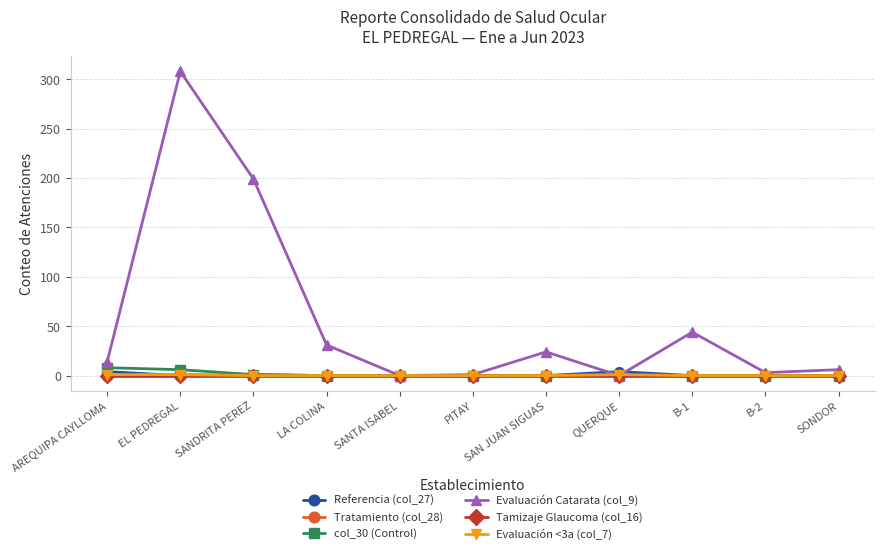

Between which two adjacent categories do Tratamiento (col_28) and Referencia (col_27) first intersect?

AREQUIPA CAYLLOMA and EL PEDREGAL